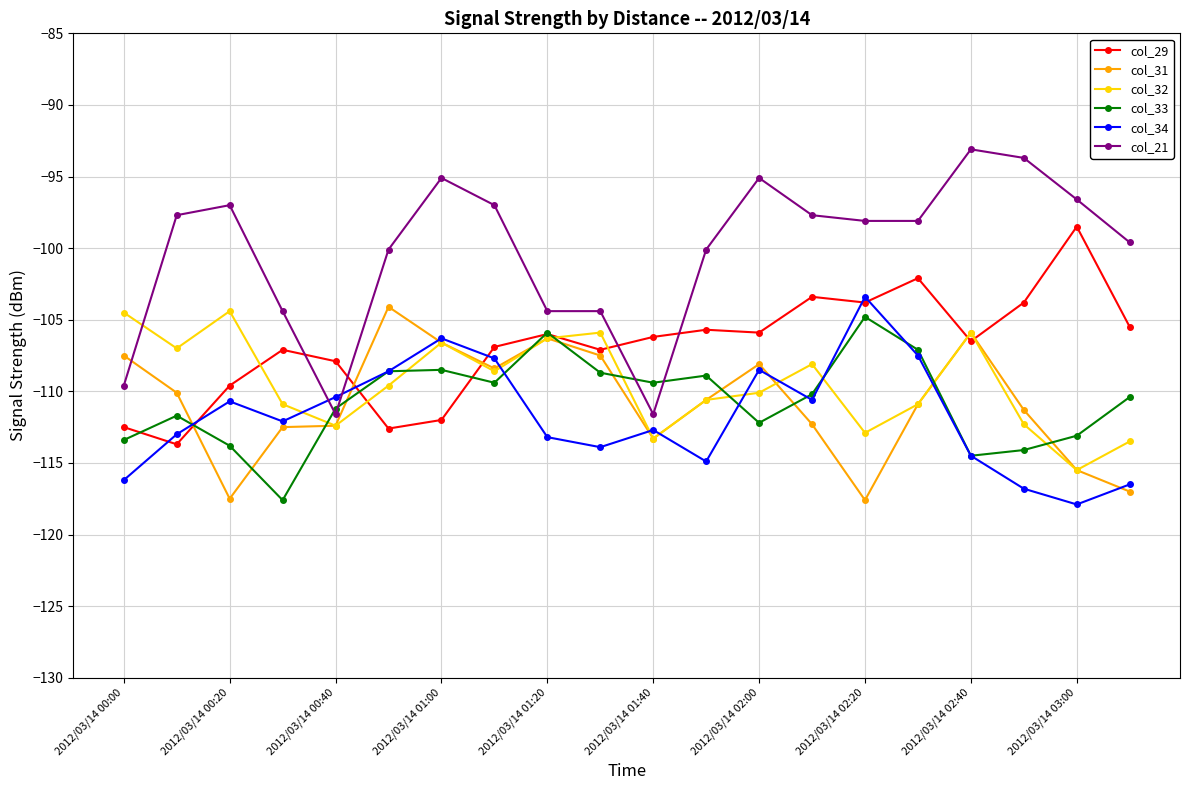

What is the difference between the maximum and minimum values in the col_29 series?

15.2